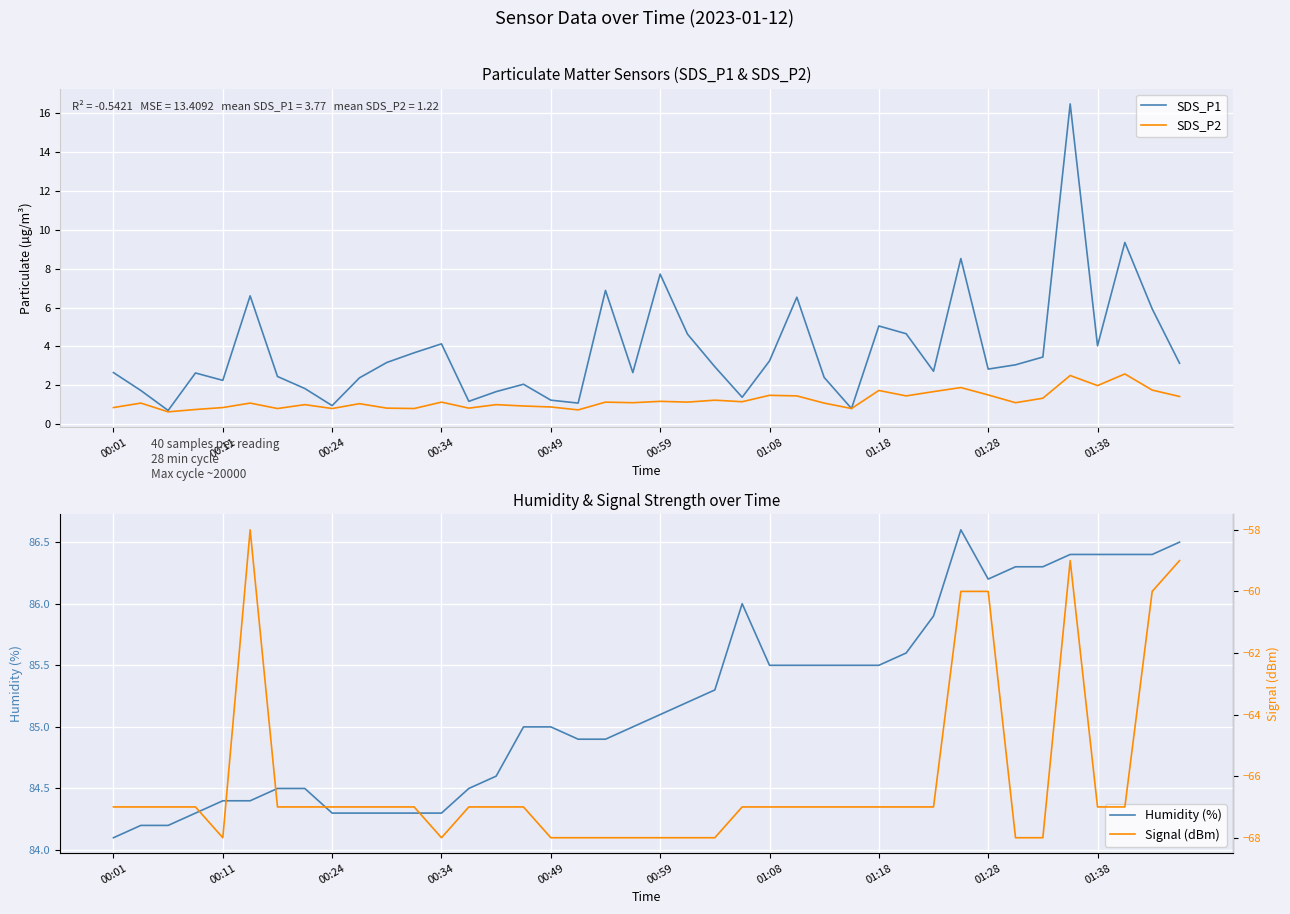

The SDS_P1 series shows 4.0 at 00:01. True or false?

False